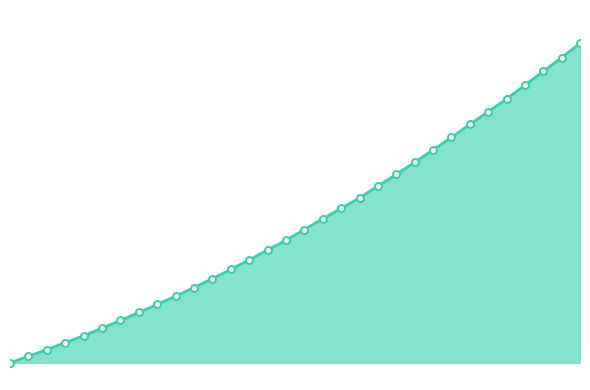

Is this an area chart (filled region under the line)?

Yes